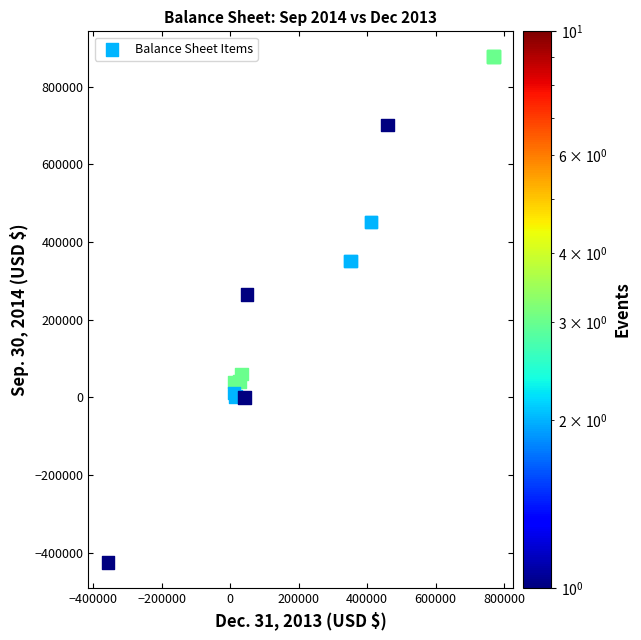

What Y value in the scatter plot is closest to 225988?

264826